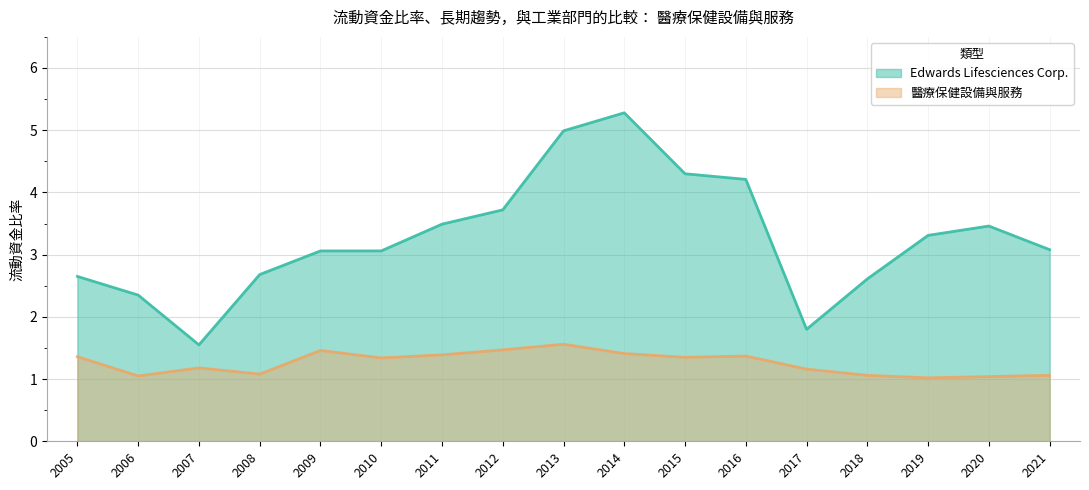

Which has a higher value, 2017 or 2007?

2017